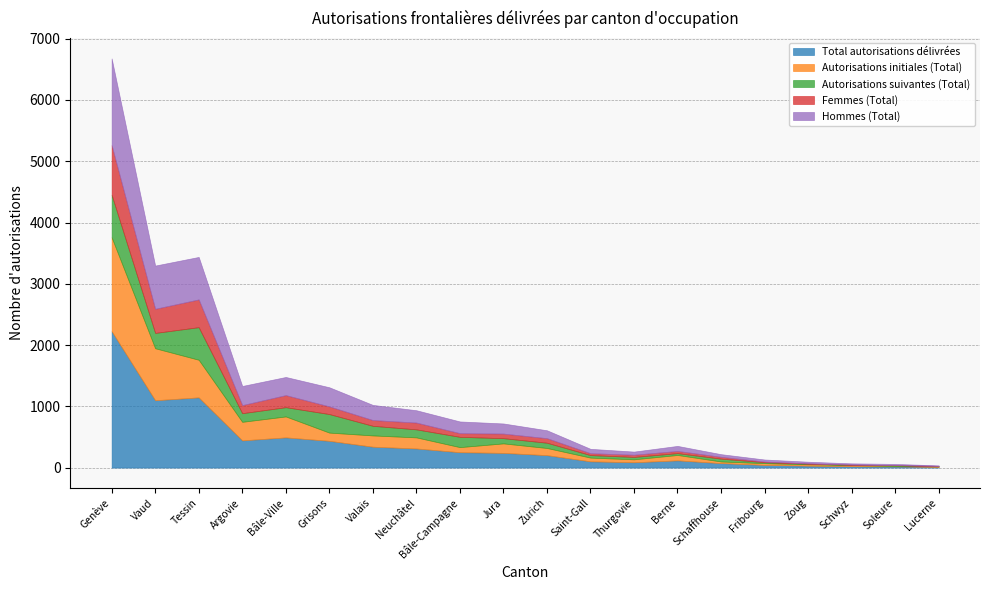

At which label does Autorisations initiales (Total) first exceed 117?

Genève